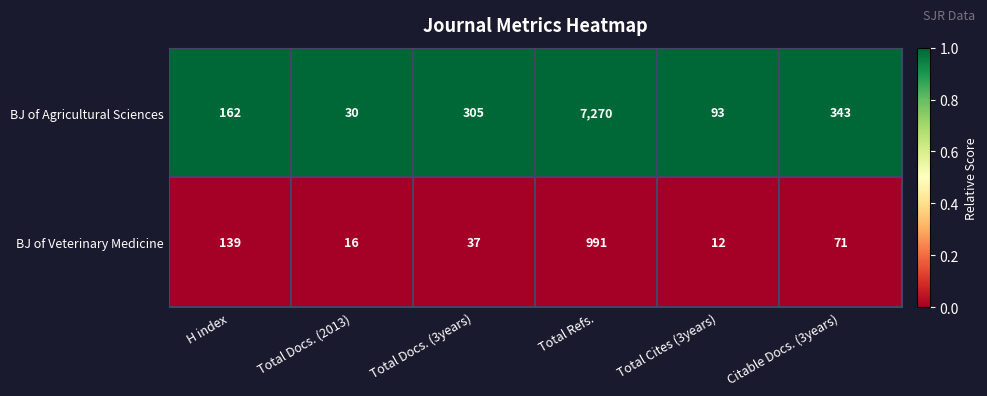

True or false: BJ of Agricultural Sciences has a value of 162 at H index.

True